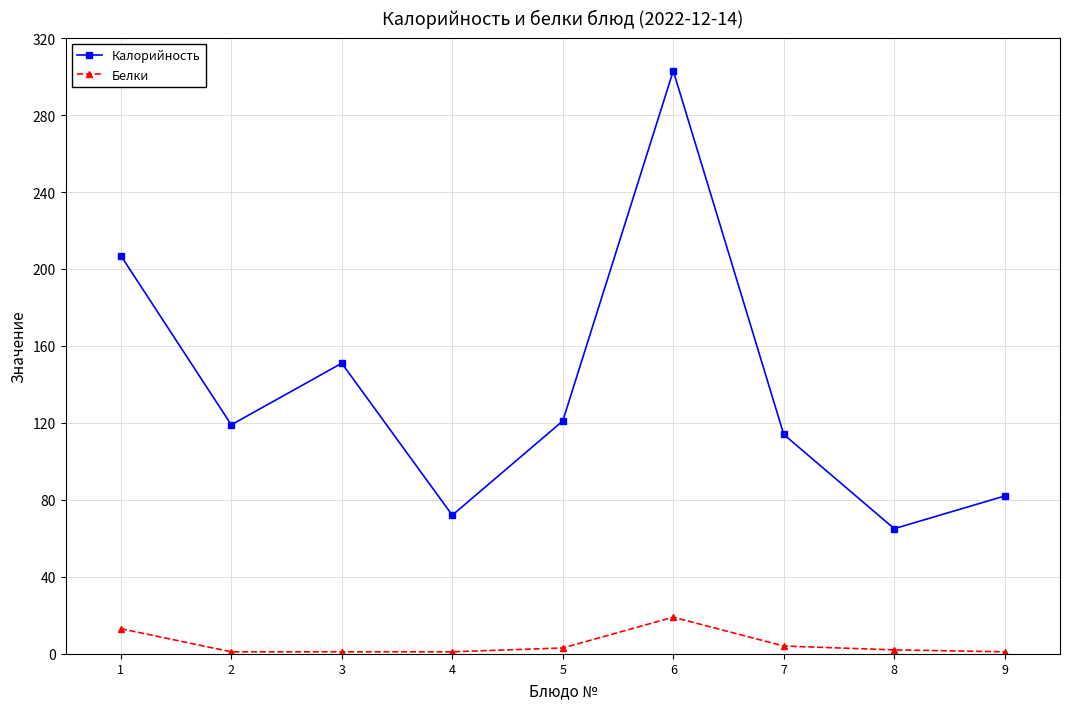

At which label does Калорийность reach its minimum?

8